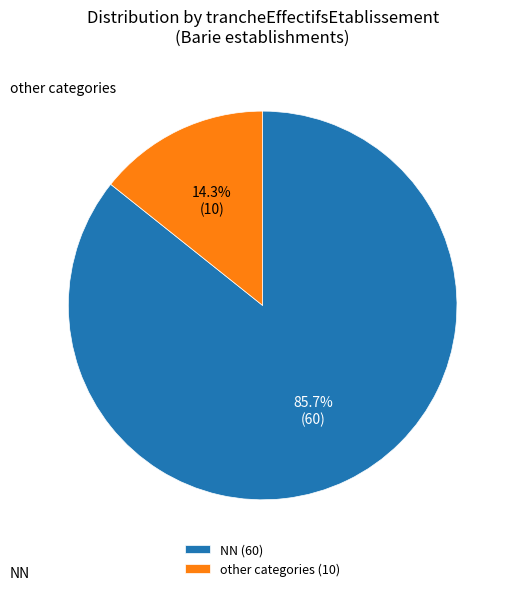

What portion of the pie excludes NN (60)?

14.3%